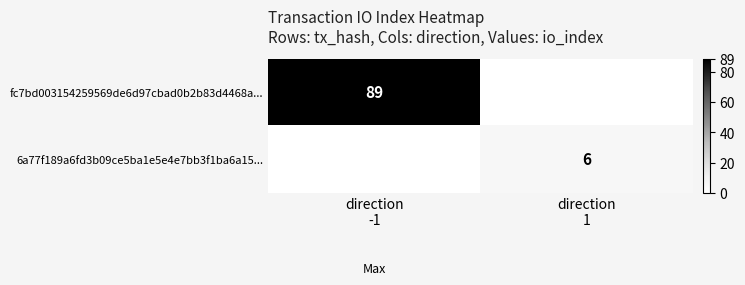

Rank the series by their maximum value, from lowest to highest.

6a77f189a6fd3b09ce5ba1e5e4e7bb3f1ba6a15..., fc7bd003154259569de6d97cbad0b2b83d4468a...